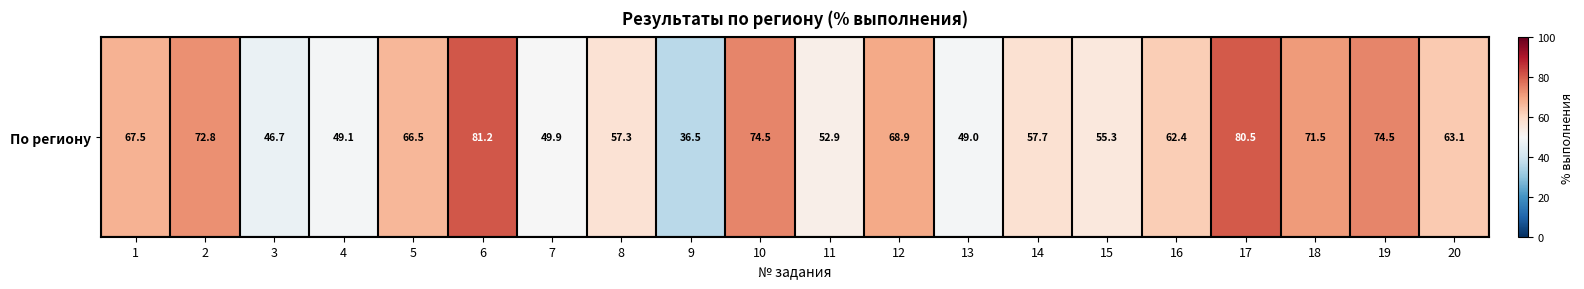

The chart shows a value of 111.5 at 2. True or false?

False